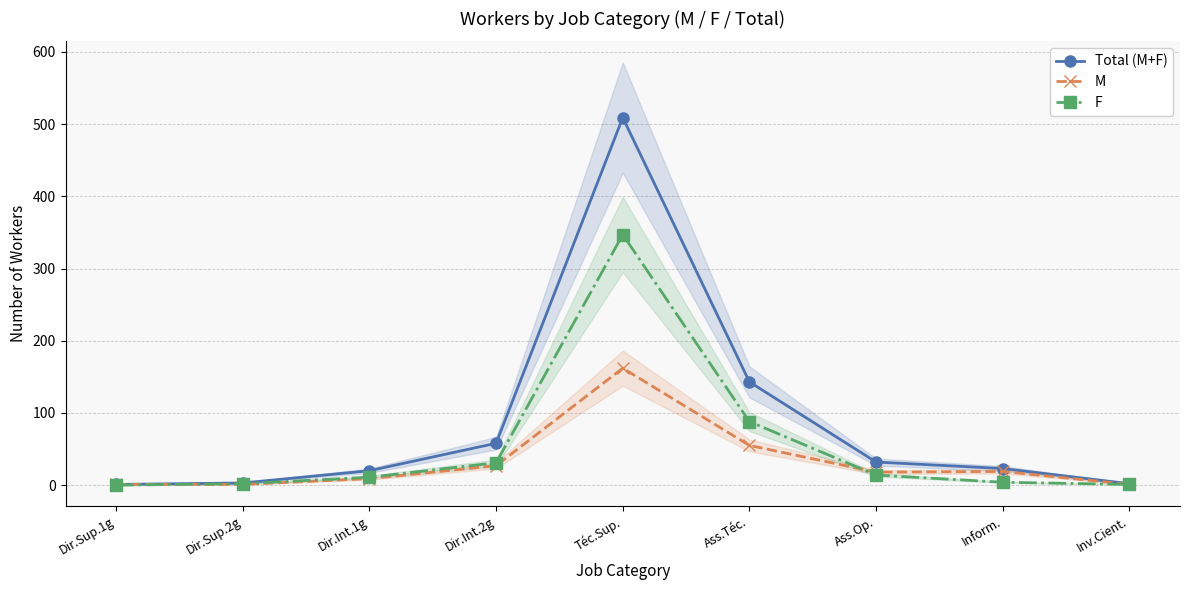

Rank the categories by Total (M+F) value from highest to lowest.

Téc.Sup., Ass.Téc., Dir.Int.2g, Ass.Op., Inform., Dir.Int.1g, Dir.Sup.2g, Inv.Cient., Dir.Sup.1g